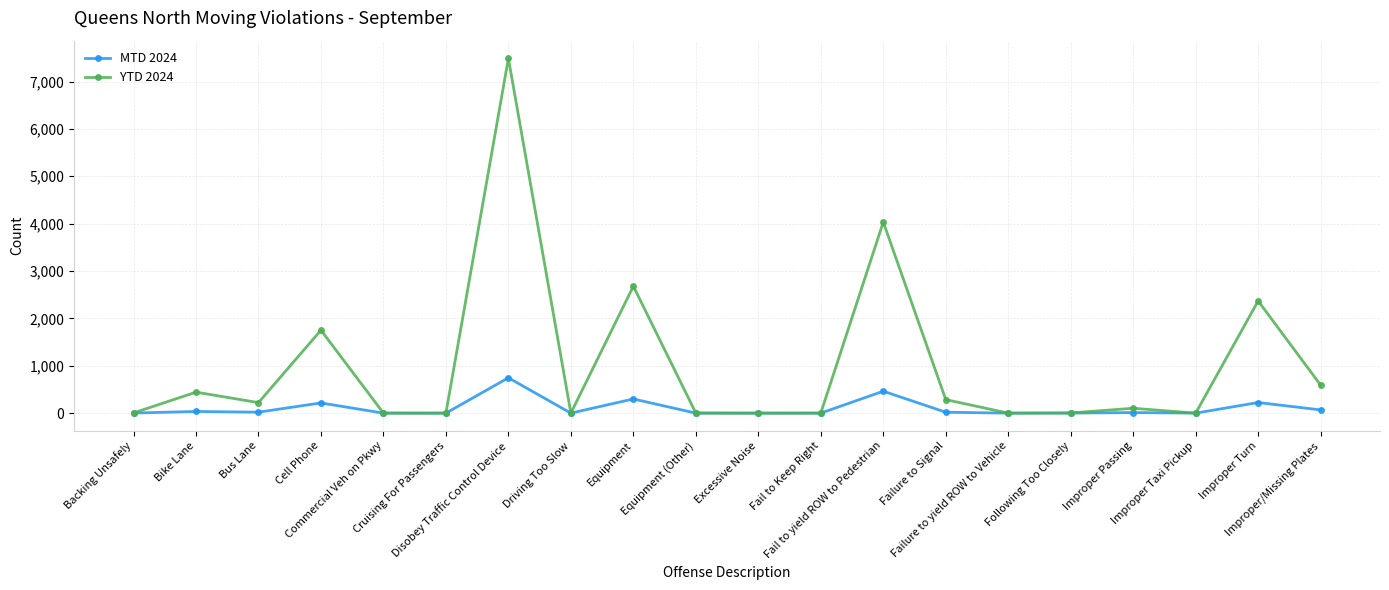

What is the difference between the maximum and minimum values in the YTD 2024 series?

7488